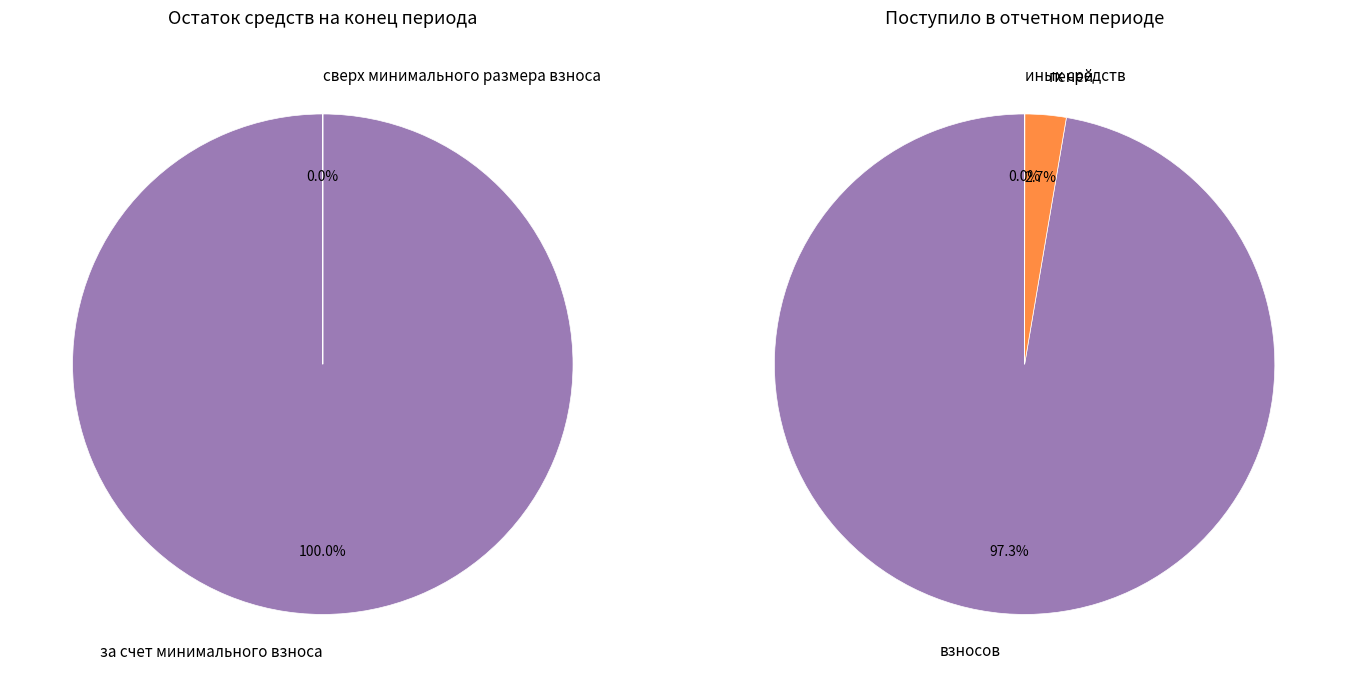

Count the number of slices in the pie.

2